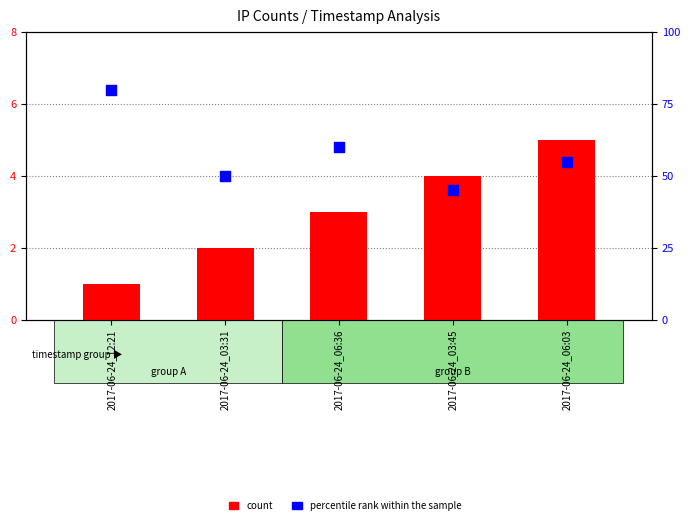

At how many categories does at least one series exceed 16?

5